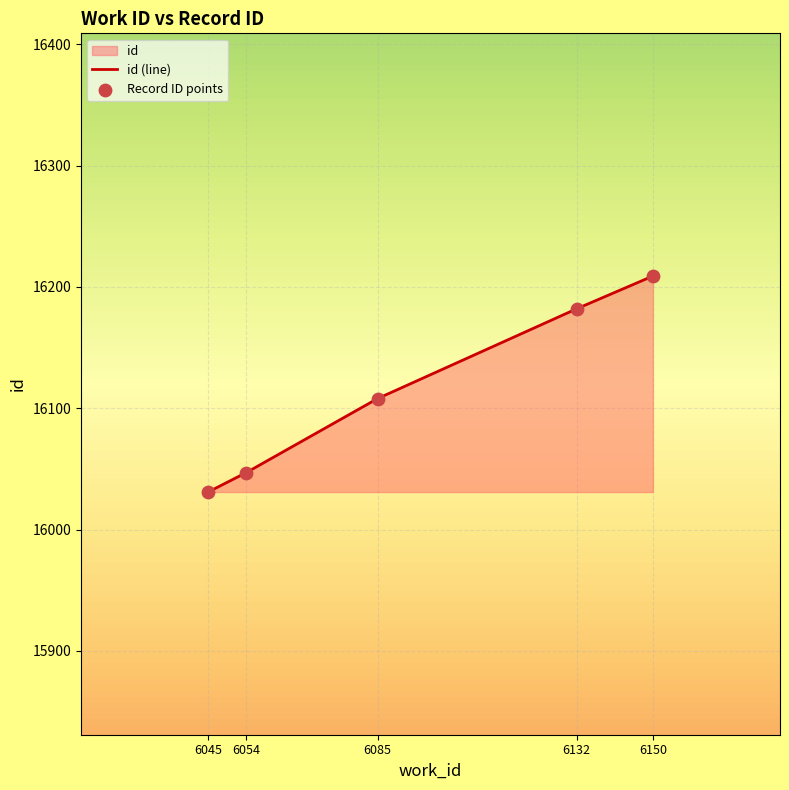

Approximately how many times larger is the value at 6150 compared to 6045?

1.0